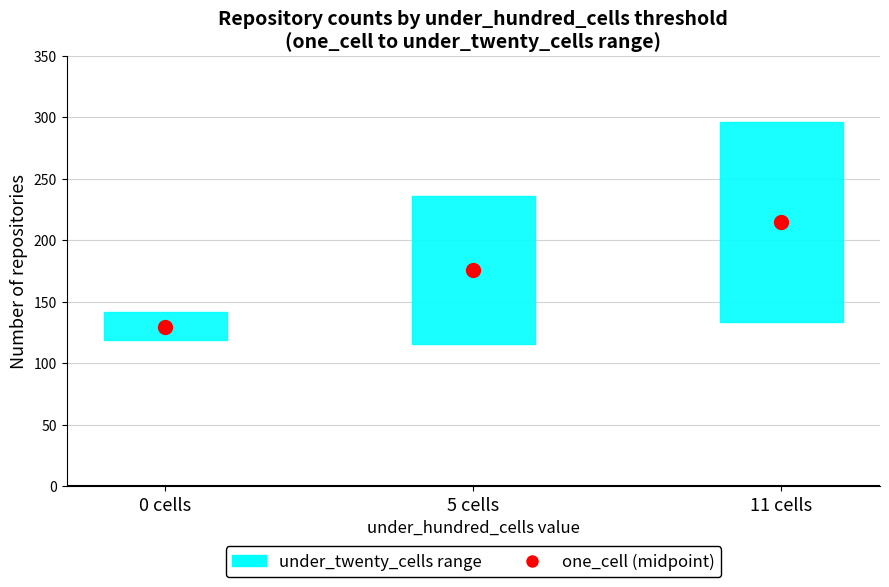

What are all the series names shown in the legend?

under_twenty_cells range, one_cell (midpoint)